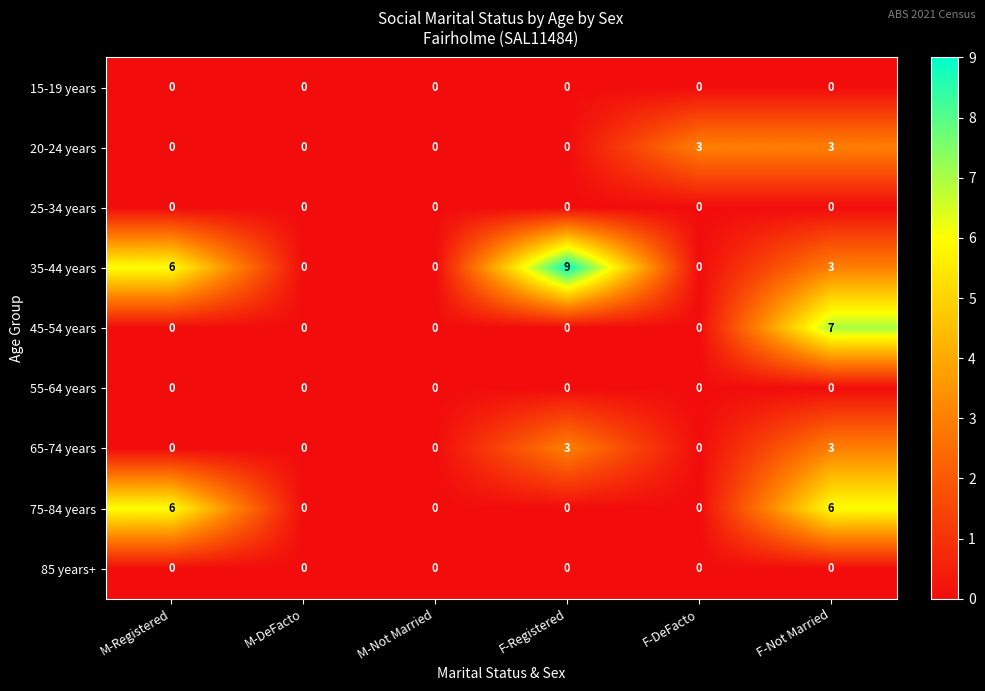

Which series has the largest range (max minus min)?

35-44 years